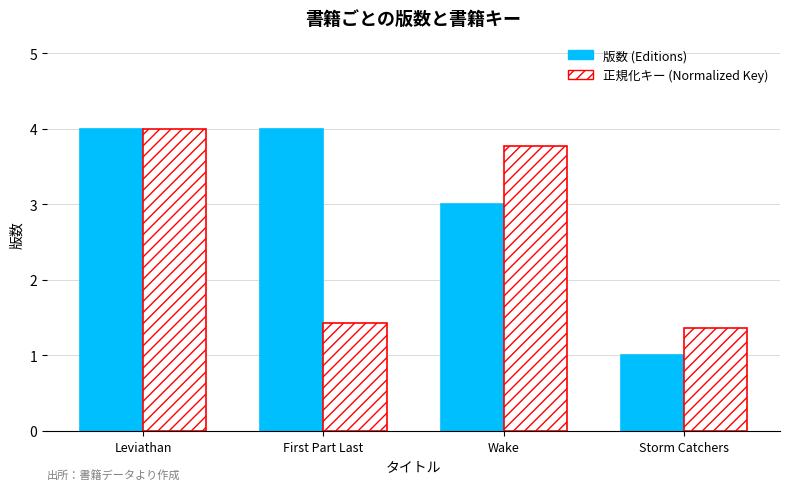

Read the 版数 (Editions) value at Leviathan.

4.0